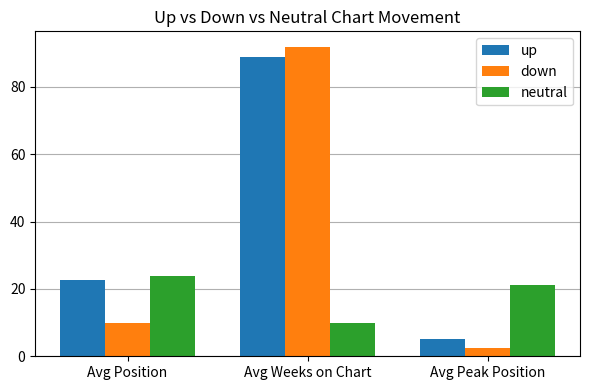

Reading left to right, extract all data points from this chart.

up: Avg Position=22.5	Avg Weeks on Chart=88.7	Avg Peak Position=5.3
down: Avg Position=9.9	Avg Weeks on Chart=91.9	Avg Peak Position=2.6
neutral: Avg Position=23.7	Avg Weeks on Chart=10.0	Avg Peak Position=21.3